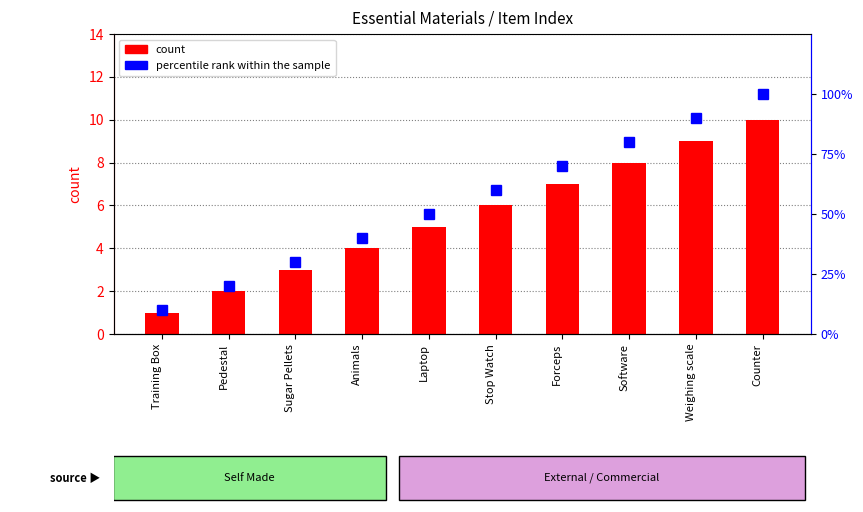

At which category is the sum across all series the highest?

Counter